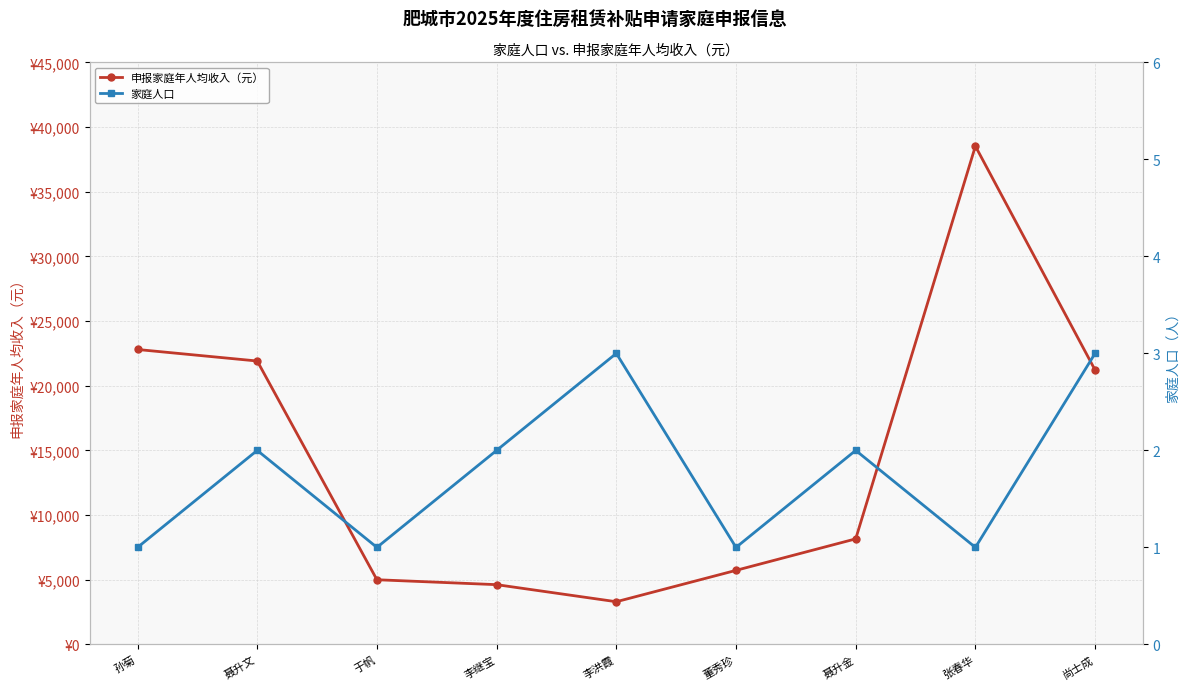

How many lines are shown in the chart?

2